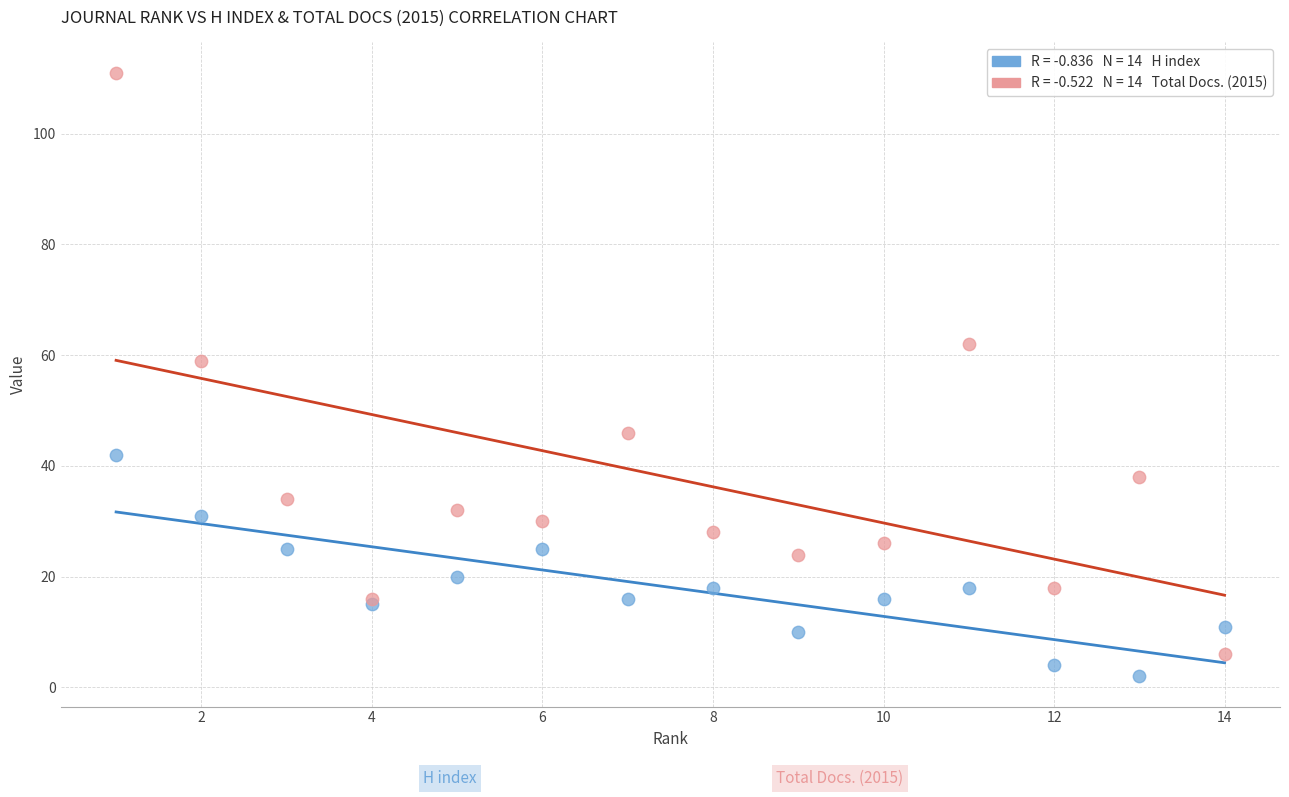

Across all series, what Y value is closest to 56?

59